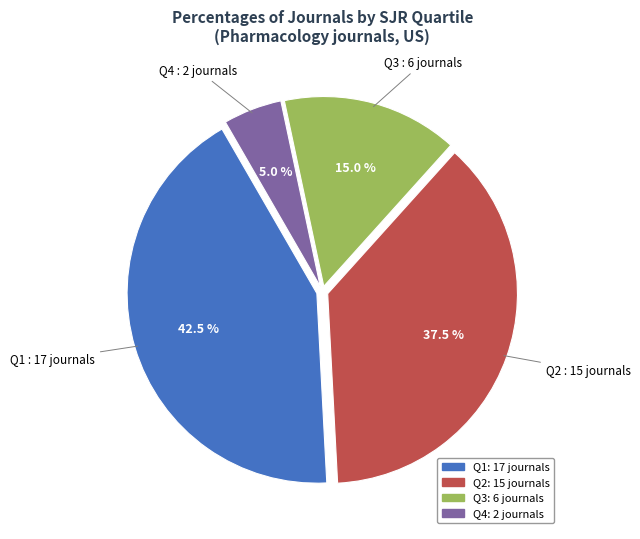

What is the total percentage of Q1 and Q4?

47.5%